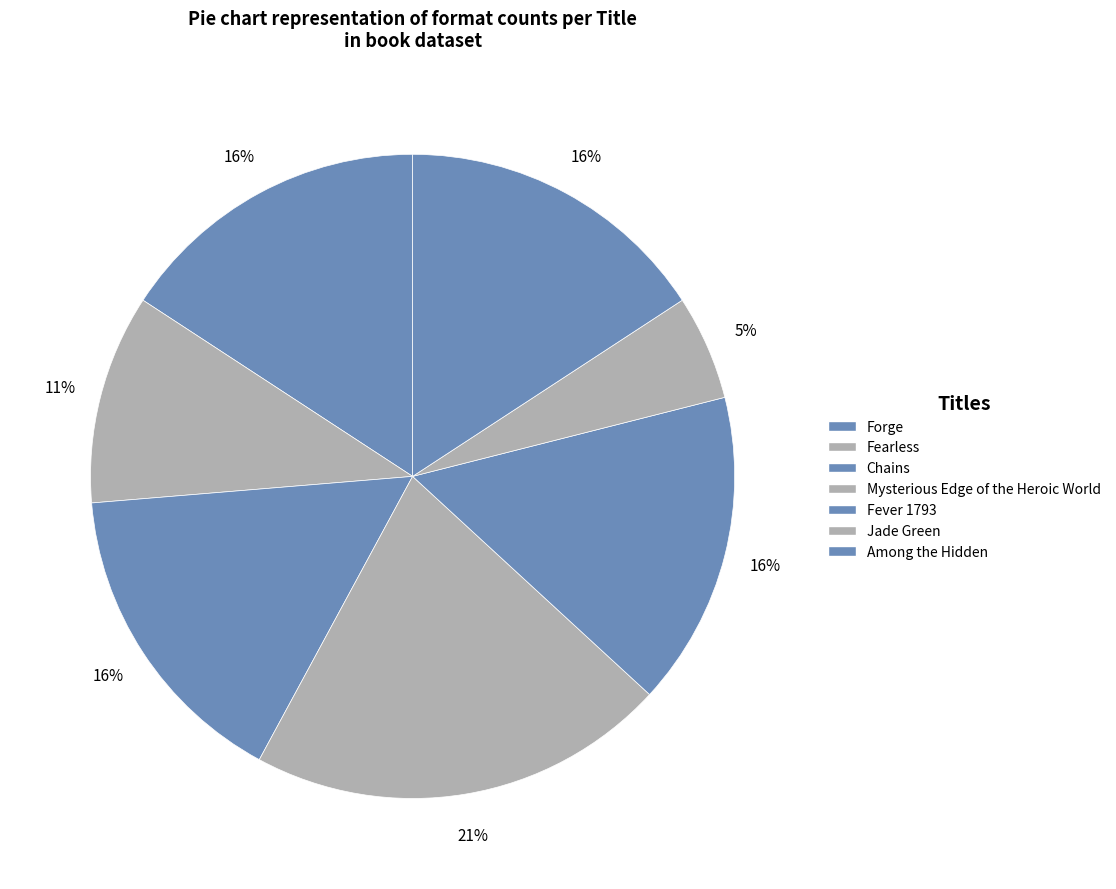

To the nearest percent, what is the difference between the Fever 1793 and Mysterious Edge of the Heroic World slice percentages?

5%